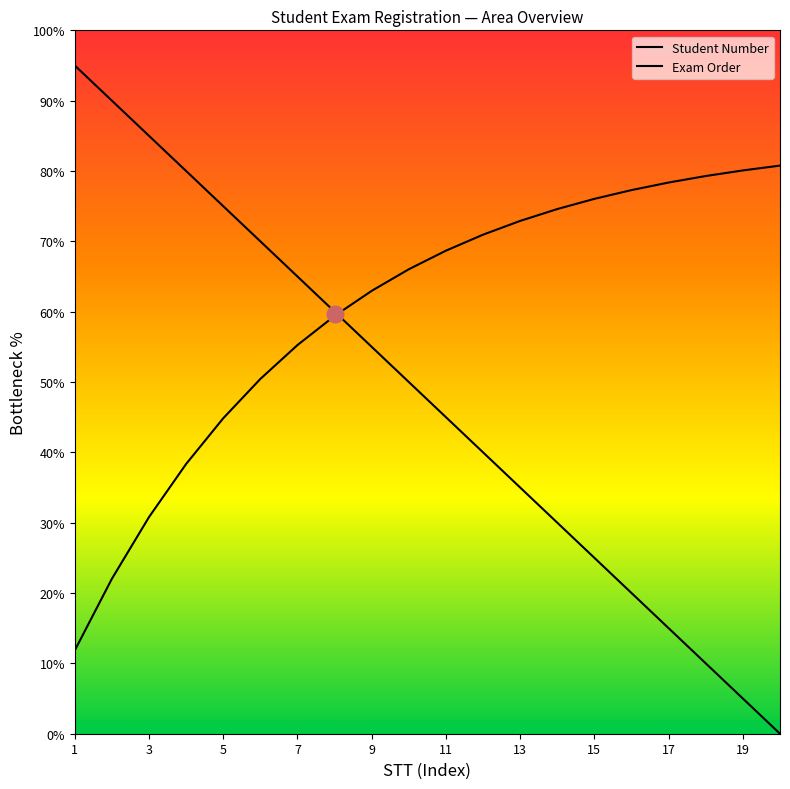

Reading left to right, extract all data points from this chart.

1=95.0	2=90.0	3=85.0	4=80.0	5=75.0	6=70.0	7=65.0	8=60.0	9=55.0	10=50.0	11=45.0	12=40.0	13=35.0	14=30.0	15=25.0	16=20.0	17=15.0	18=10.0	19=5.0	20=0.0